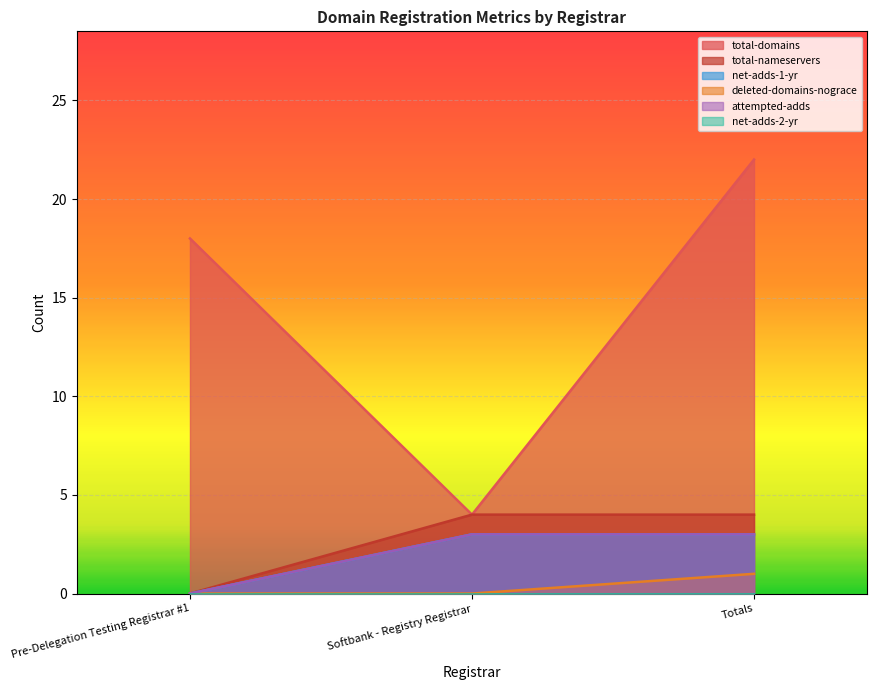

At which label is total-domains closest to 13?

Pre-Delegation Testing Registrar #1